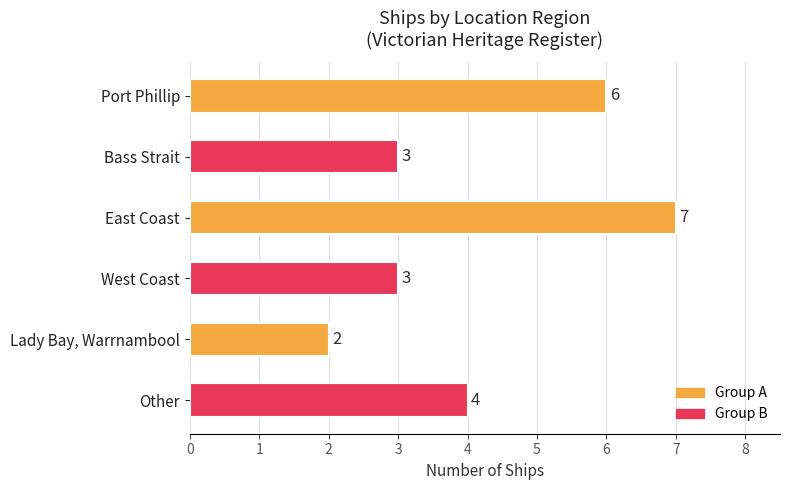

The chart shows a value of 7 at Other. True or false?

False